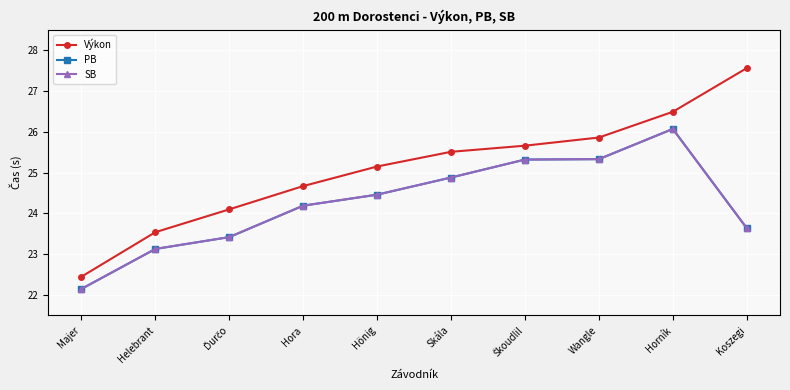

Is the value of SB at Hora greater than the value of Výkon at Majer?

Yes